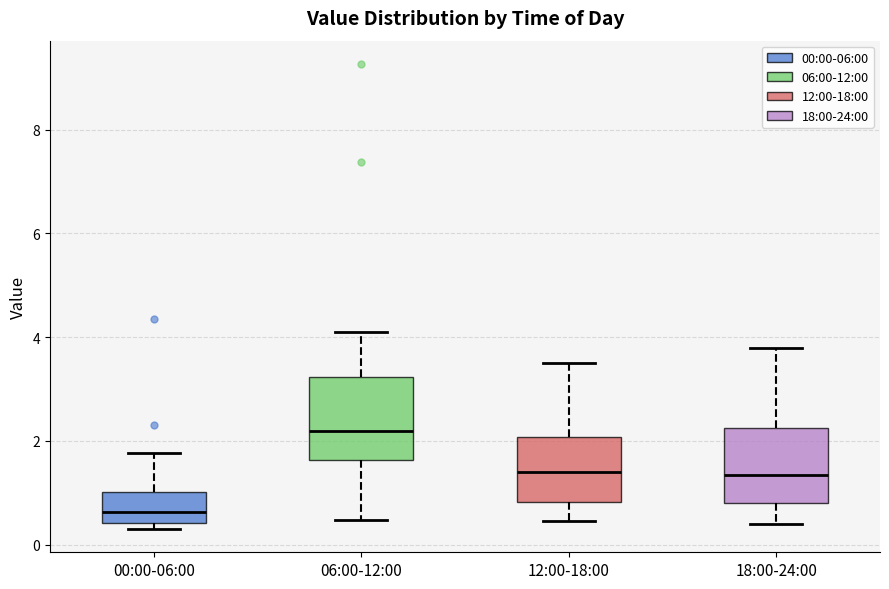

Reading left to right, read every box against the y-axis: the position of its median line, the range the box covers, and the ends of its whiskers. The values are not printed on the chart, so give them approximately, as read against the axis.

00:00-06:00: median 0.6, box 0.4 to 1.0, whiskers 0.4 (just below the box's lower edge) to 1.8
06:00-12:00: median 2.2, box 1.6 to 3.2, whiskers 0.4 to 4.2
12:00-18:00: median 1.4, box 0.8 to 2.0, whiskers 0.4 to 3.6
18:00-24:00: median 1.4, box 0.8 to 2.2, whiskers 0.4 to 3.8